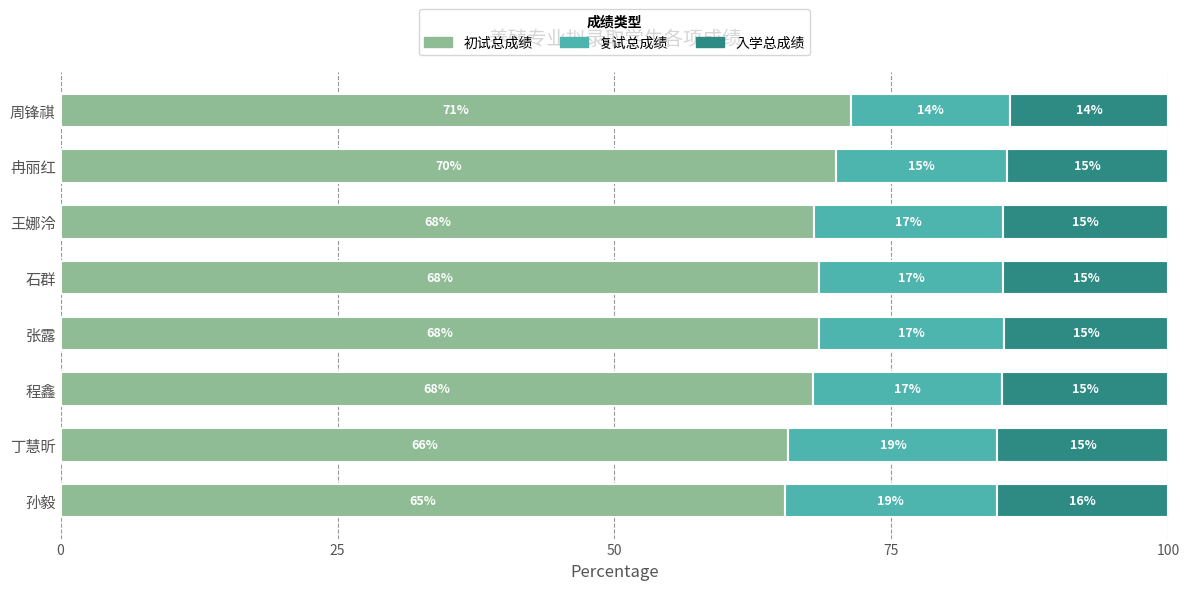

How many values in the 初试总成绩 series are below 68?

3